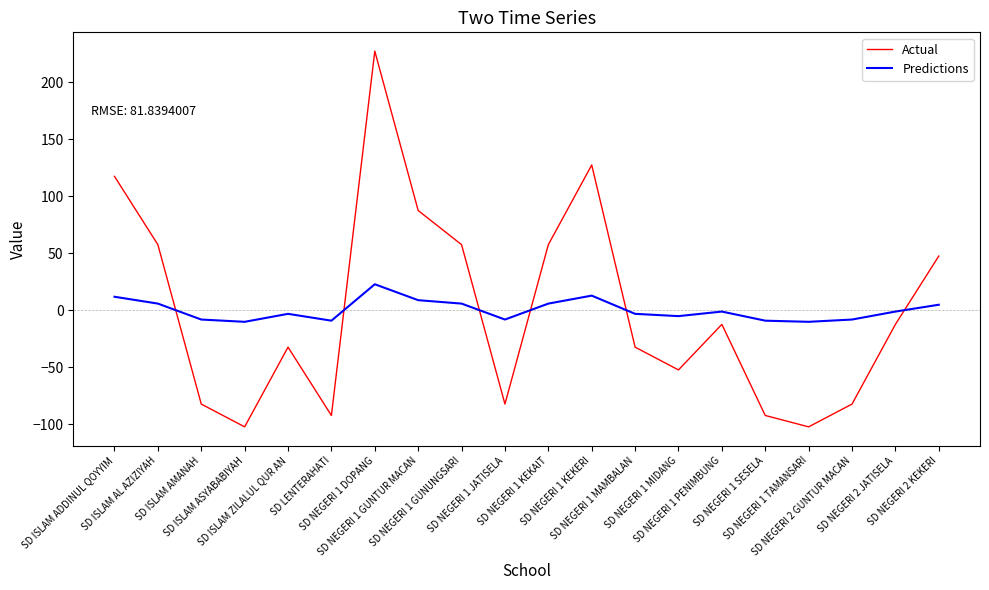

Rank the series by their maximum value, from highest to lowest.

Actual, Predictions